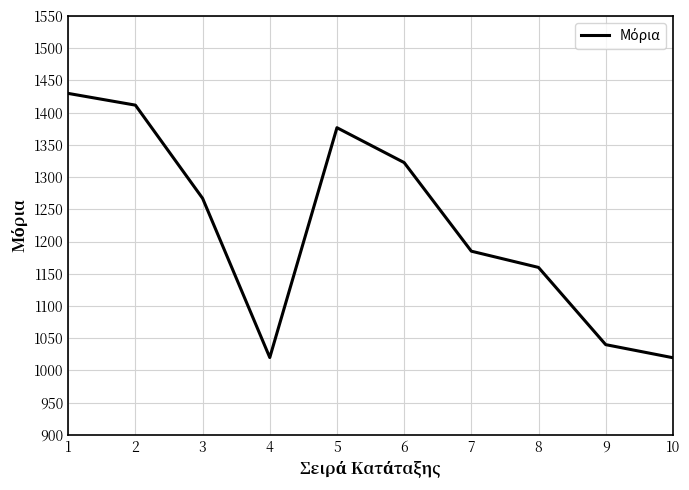

What is the smallest value displayed?

1019.7